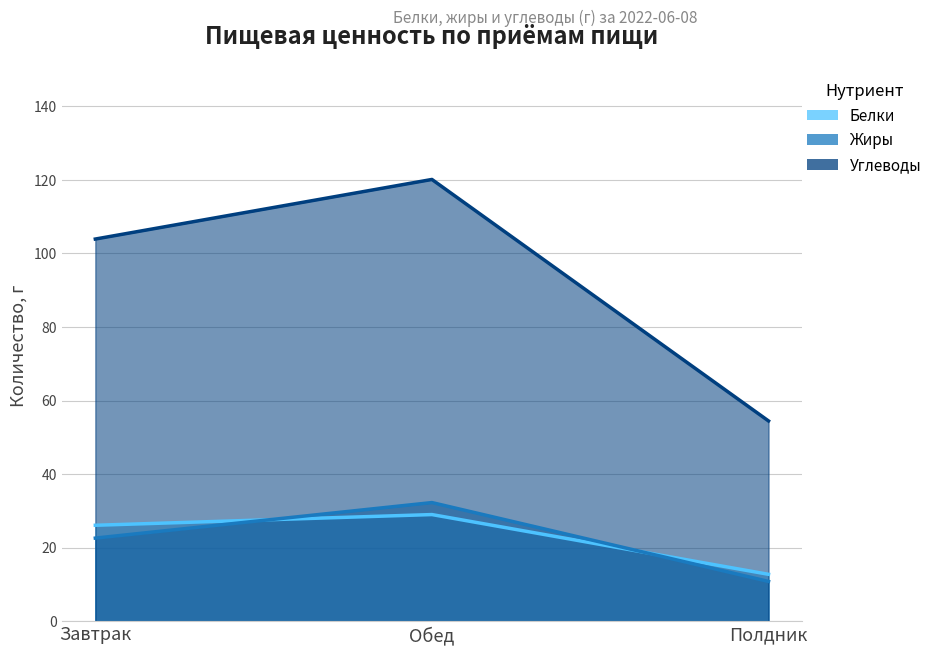

Reading right to left, list all the values displayed in this chart.

Белки: 12.8	29.0	26.1
Жиры: 10.8	32.3	22.6
Углеводы: 54.5	120.1	103.9